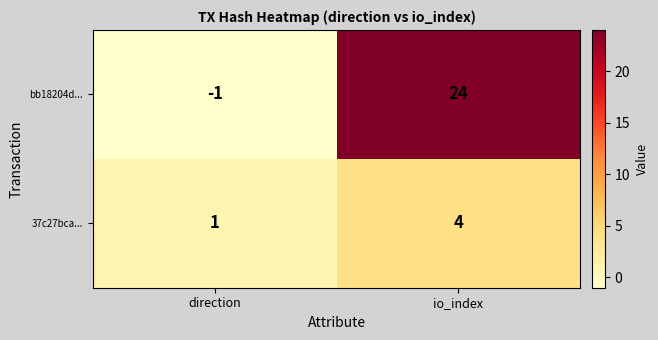

Which series has the largest total across all categories?

bb18204d...